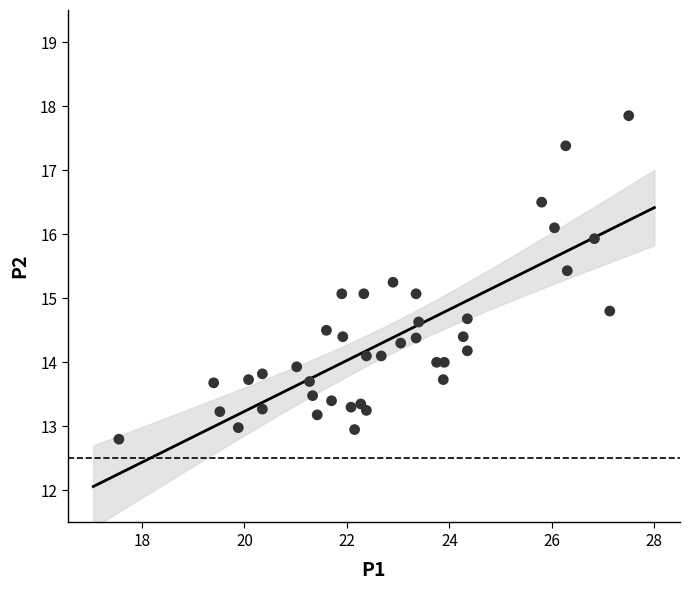

What is the range of X values (max minus min)?

9.9